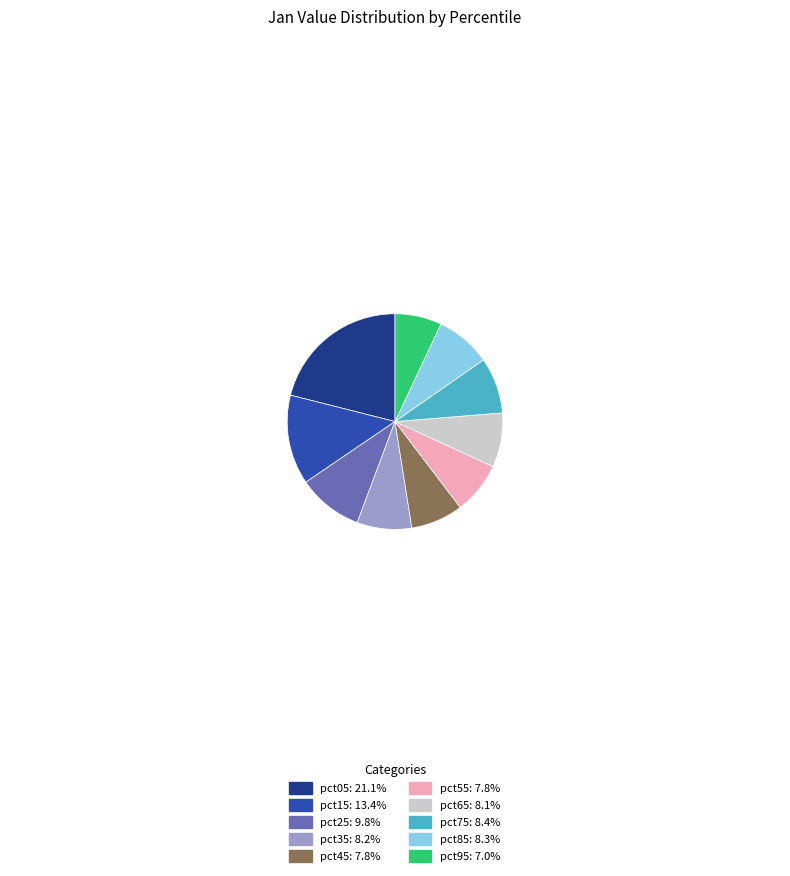

Approximately how many times larger is the value at pct75 compared to pct65?

1.0